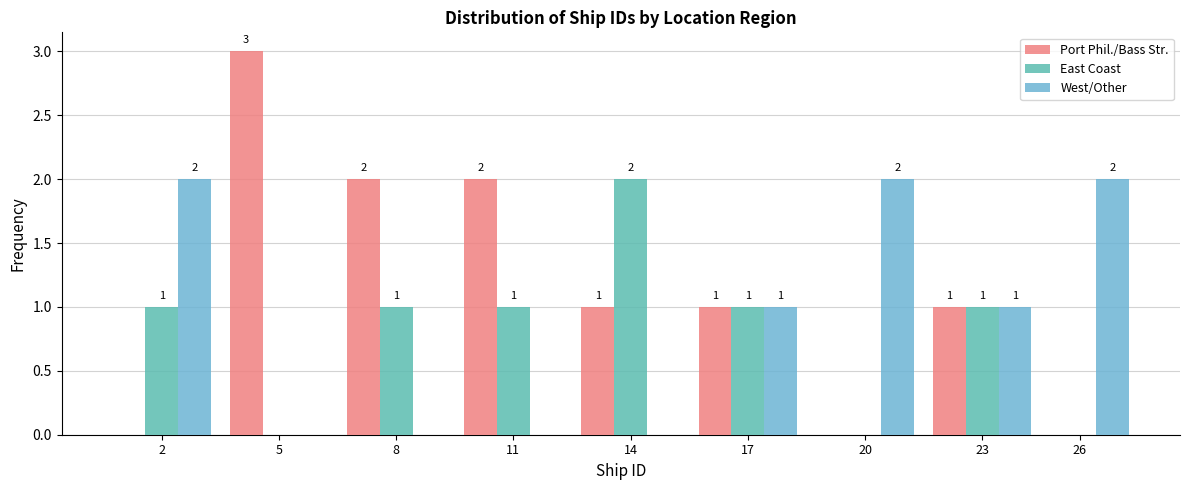

Reading left to right, list all the values displayed in this chart.

Port Phil./Bass Str.: 2=0	5=3	8=2	11=2	14=1	17=1	20=0	23=1	26=0
East Coast: 2=1	5=0	8=1	11=1	14=2	17=1	20=0	23=1	26=0
West/Other: 2=2	5=0	8=0	11=0	14=0	17=1	20=2	23=1	26=2